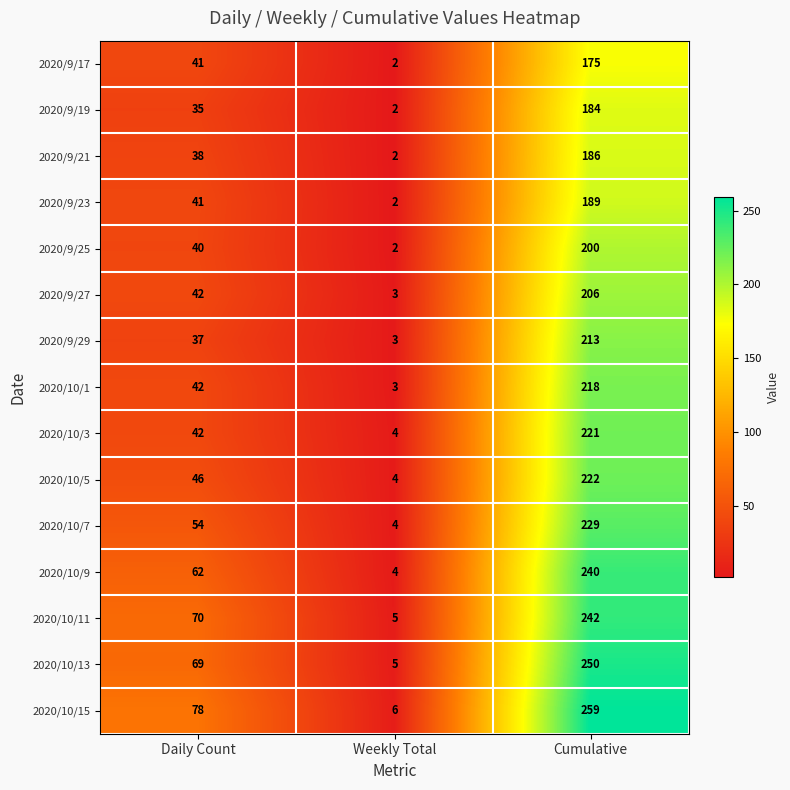

At which category does the chart reach its peak across all series?

Cumulative